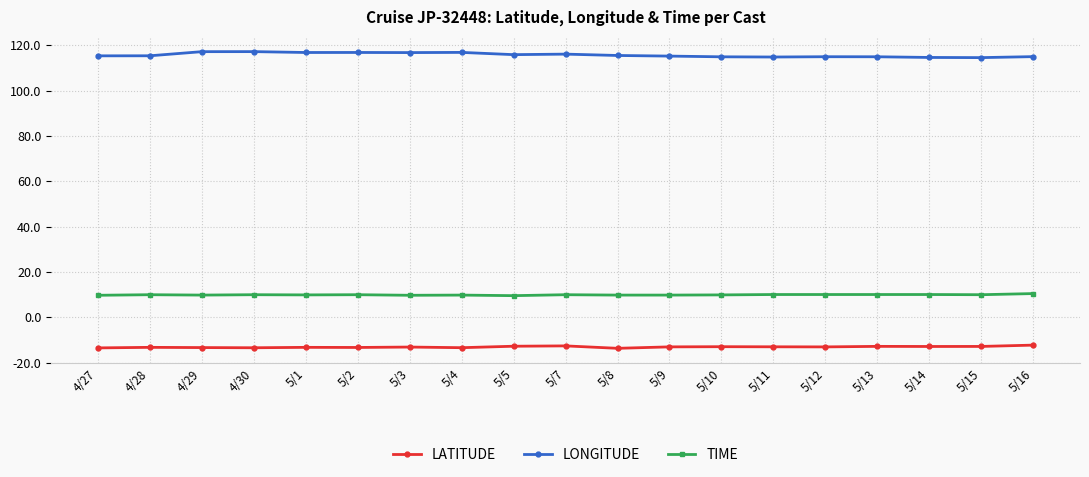

List the series in order of their overall mean, highest first.

LONGITUDE, TIME, LATITUDE